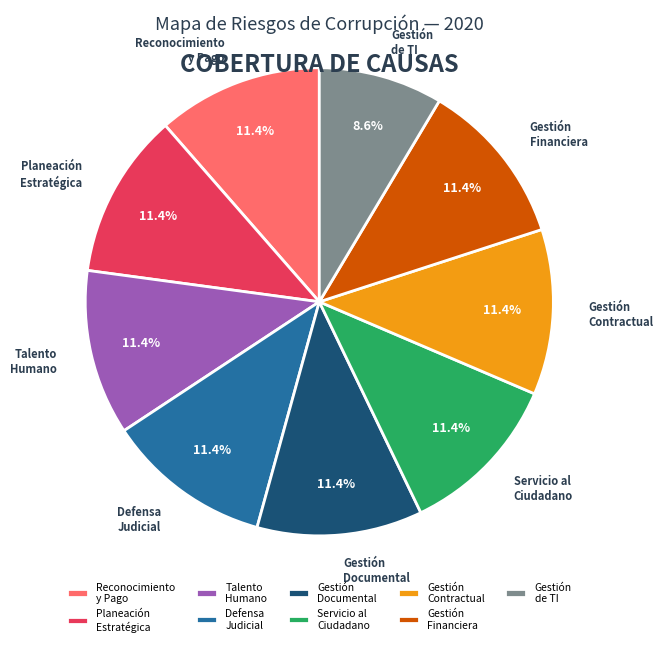

Combined, do Defensa Judicial and Servicio al Ciudadano account for over 50%?

No